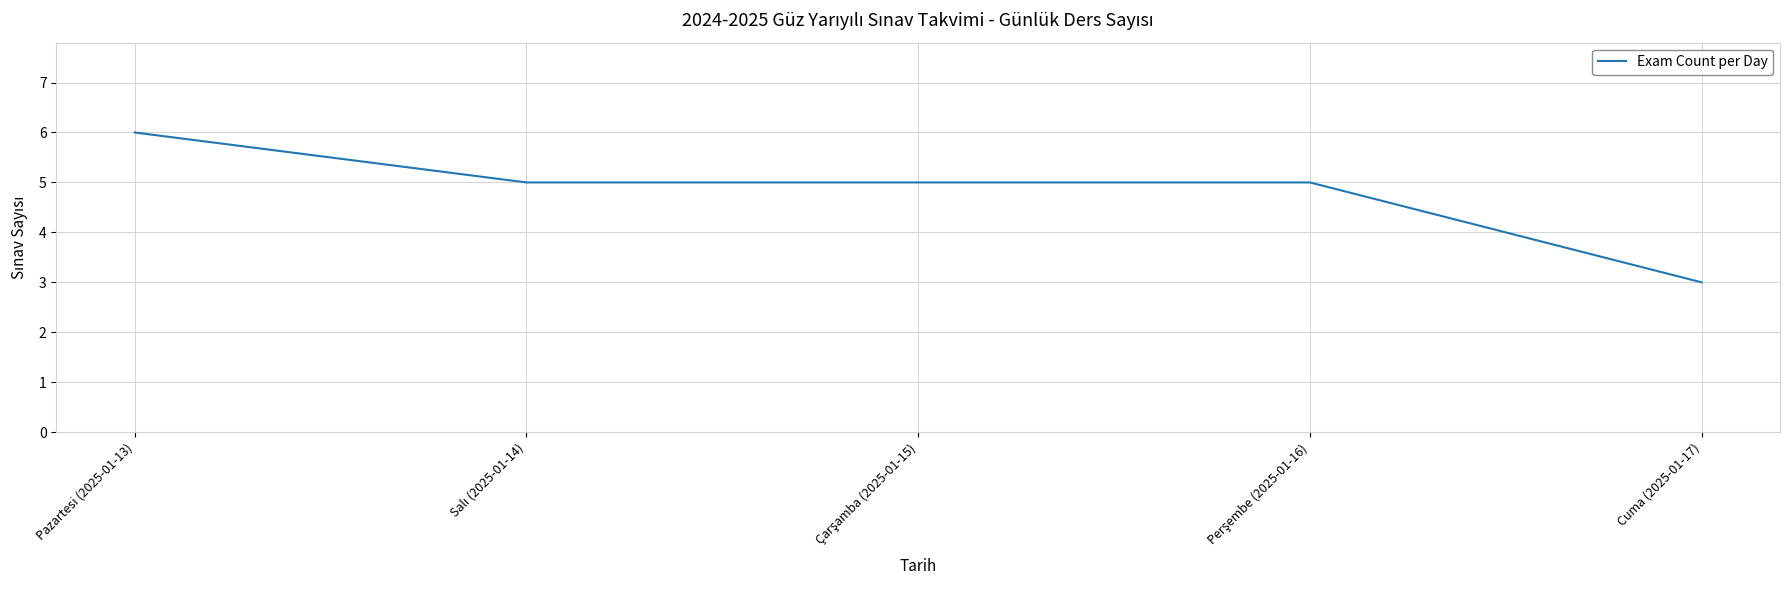

What is the average value?

5